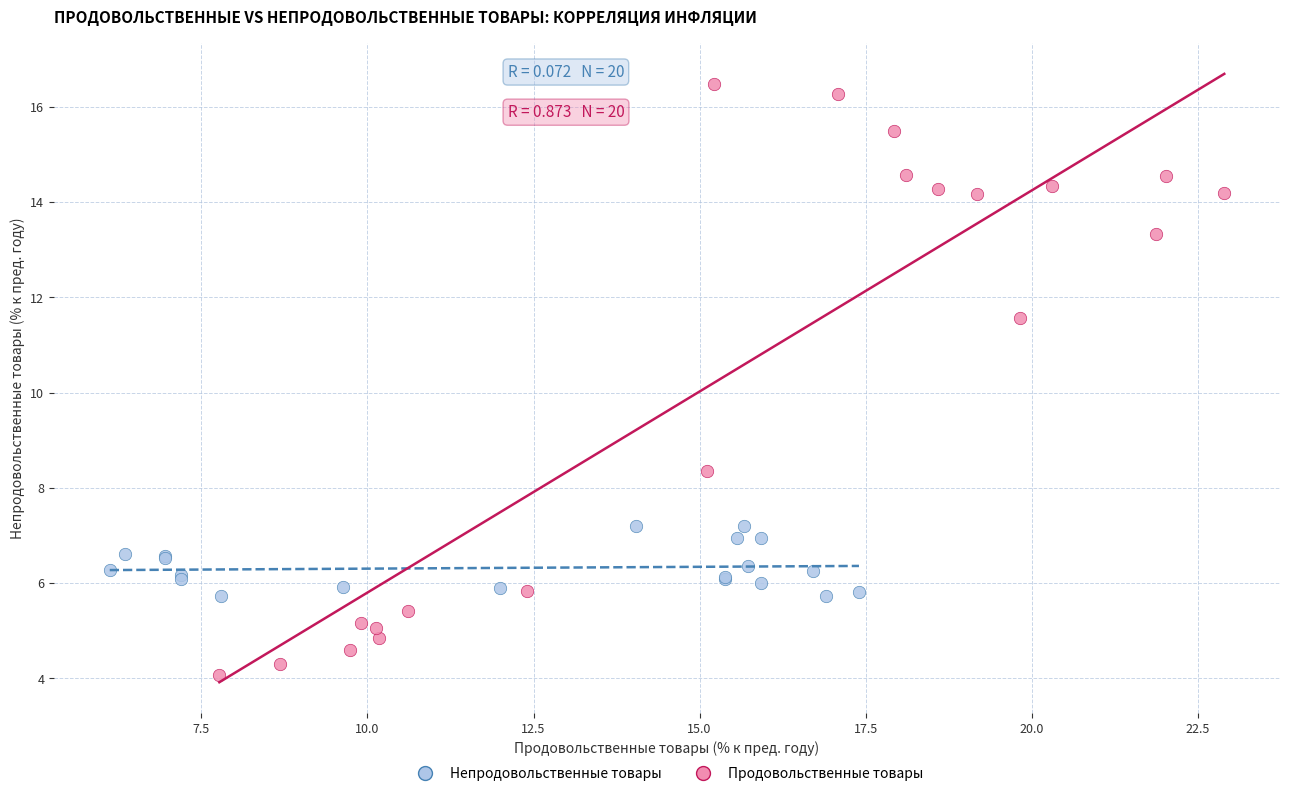

Which series reaches the maximum Y coordinate?

Продовольственные товары